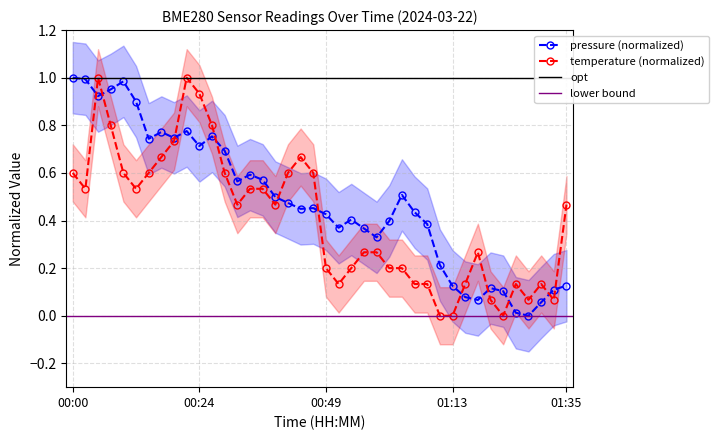

What is the approximate value of temperature at 00:29?

0.6